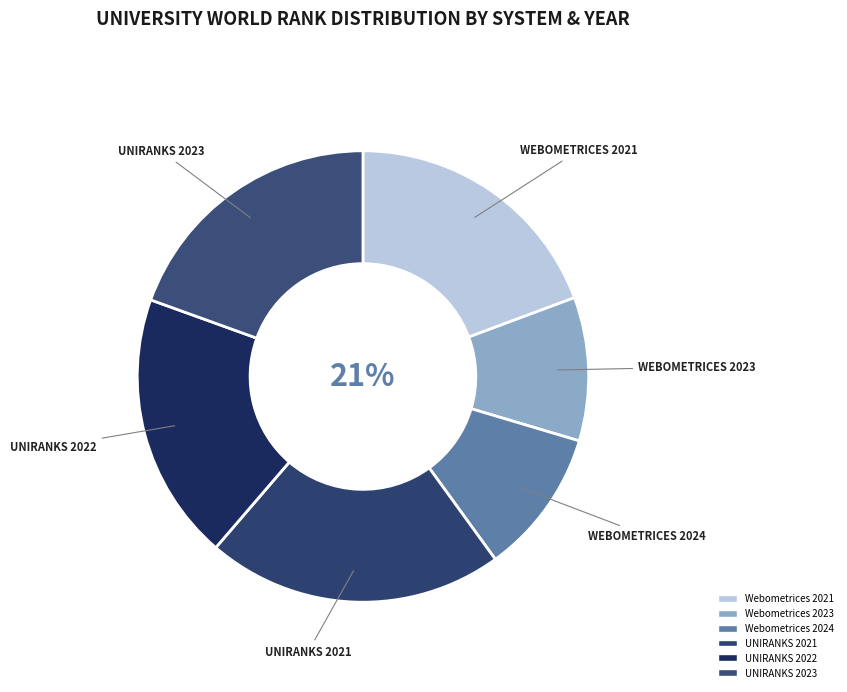

Count the number of slices in the pie.

6